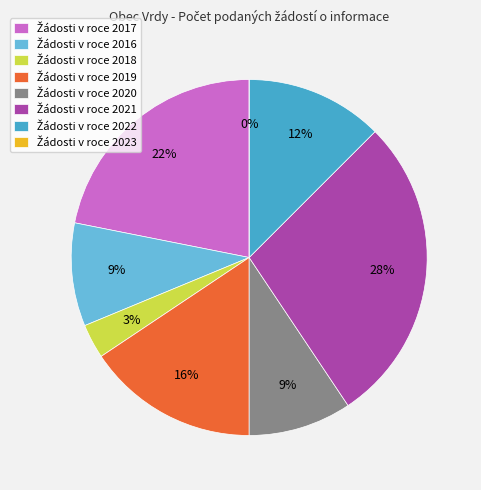

How many segments does this pie chart have?

8